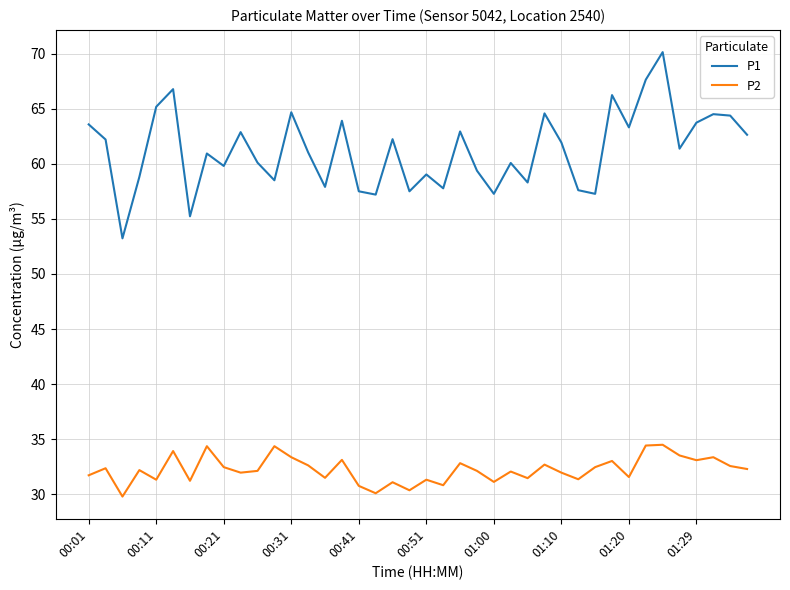

True or false: P2 and P1 intersect in this chart.

False